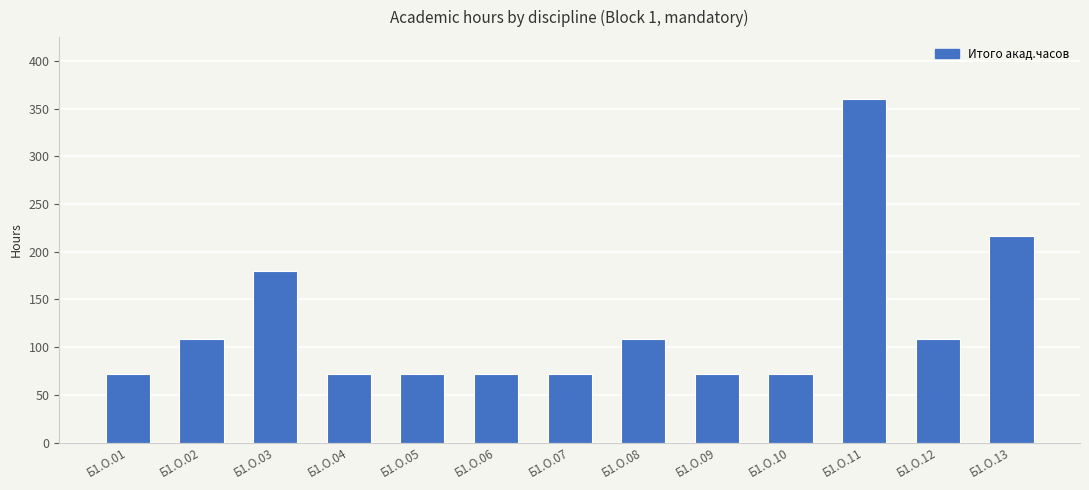

What is the smallest value displayed?

72